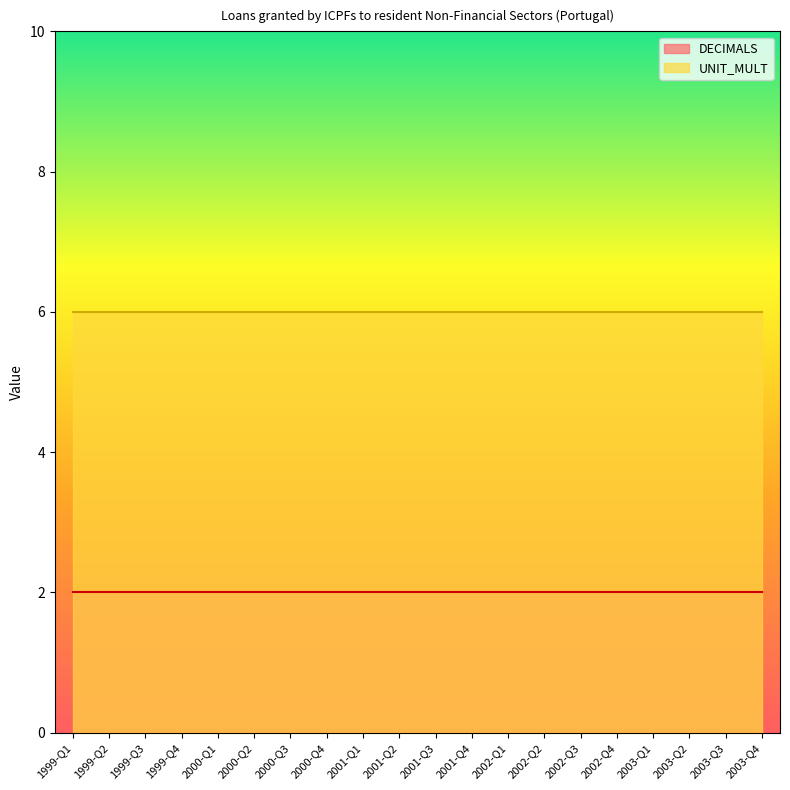

What is the label of the 17th point from the left?

2003-Q1